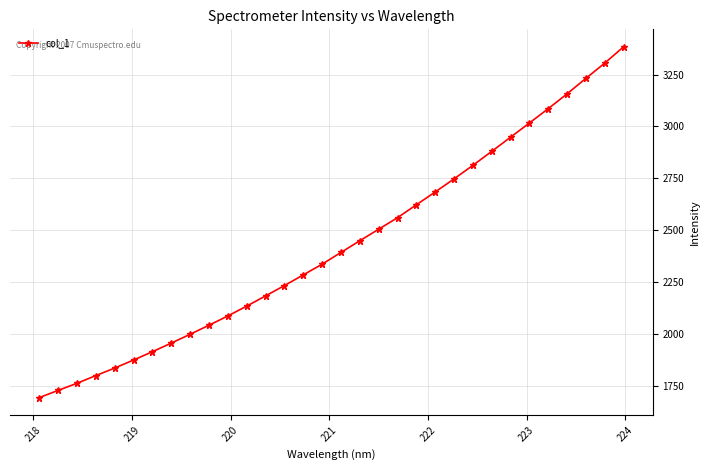

Reading left to right, list all the values displayed in this chart.

1693.5	1728.3	1762.5	1799.5	1835.9	1874.5	1914.8	1956.2	1998.6	2042.3	2086.8	2134.4	2183.4	2233.3	2284.7	2336.3	2392.9	2449.2	2504.7	2560.2	2622.4	2684.0	2747.2	2812.3	2879.6	2947.9	3016.3	3085.3	3156.8	3231.3	3304.7	3383.1